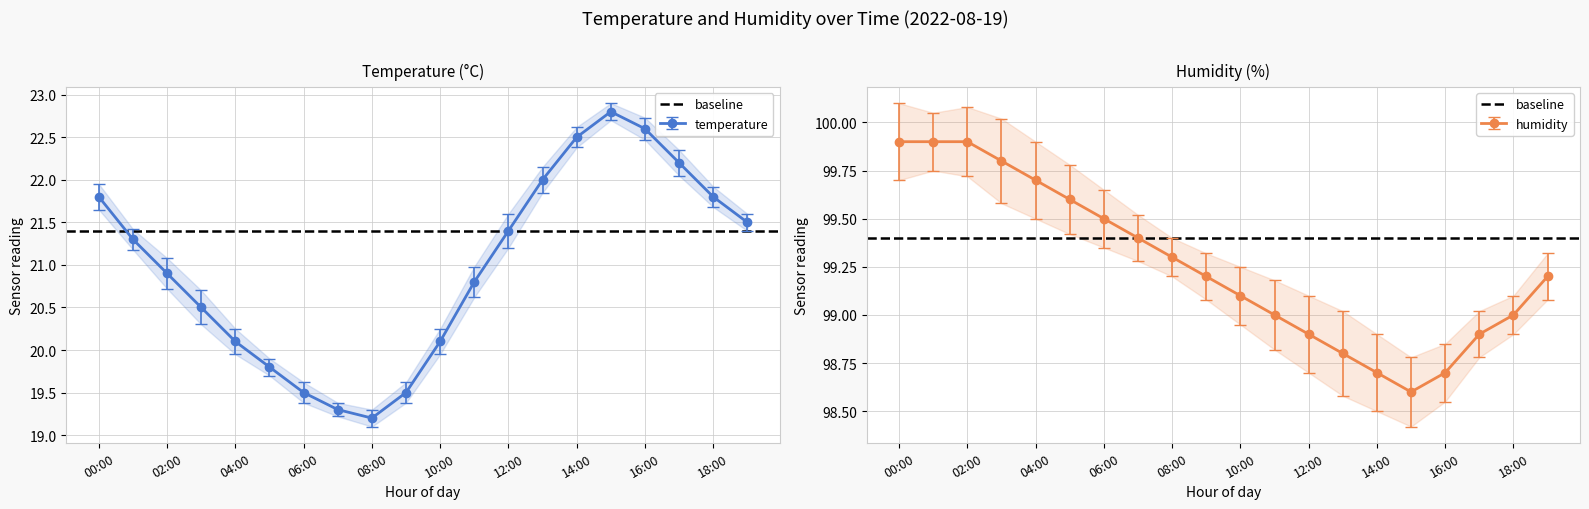

The value of temperature at 00:00 is 21.8. True or false?

True